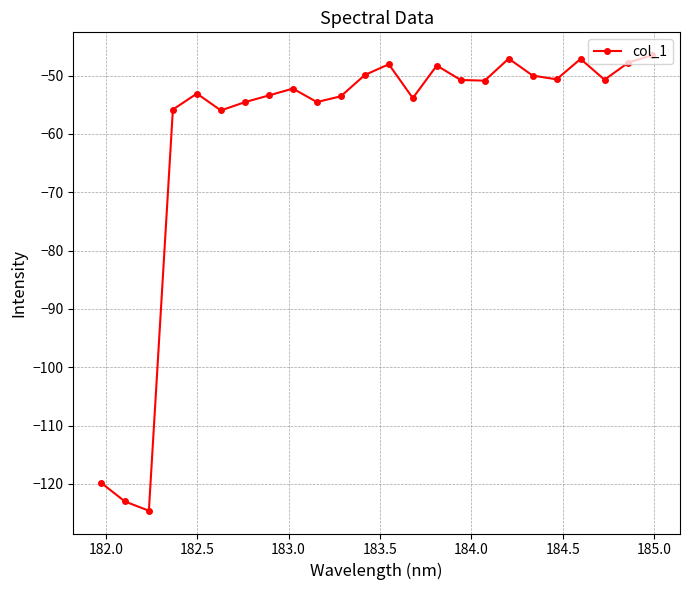

What is the difference between the maximum and second lowest values?

76.5